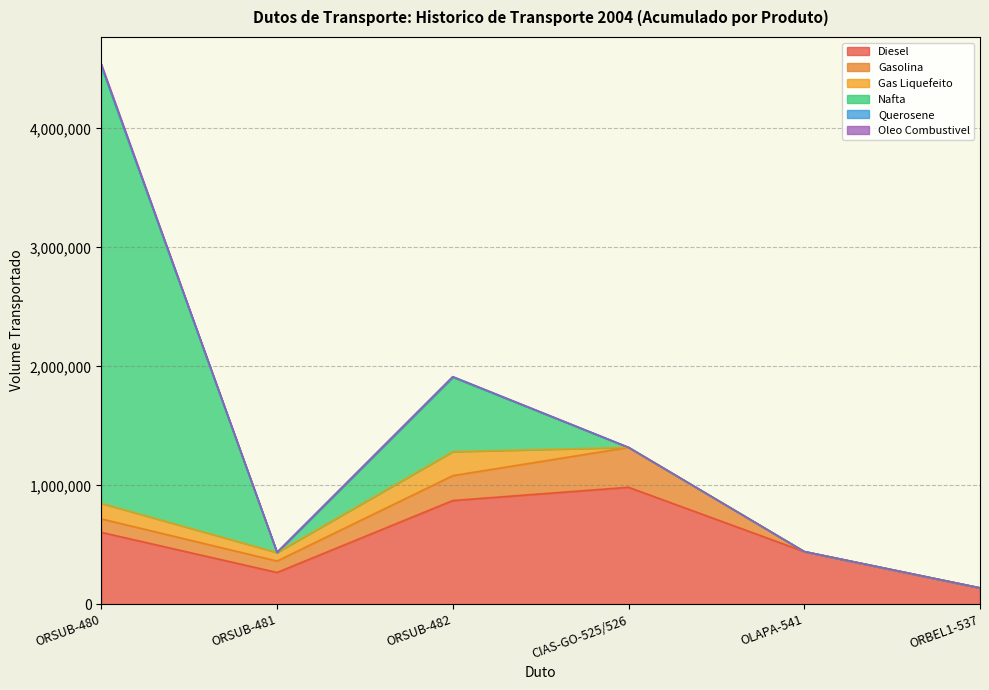

Reading right to left, extract all data points from this chart.

Diesel: ORBEL1-537=137376	OLAPA-541=442681	CIAS-GO-525/526=983594	ORSUB-482=872268	ORSUB-481=267543	ORSUB-480=604725
Gasolina: ORBEL1-537=0	OLAPA-541=0	CIAS-GO-525/526=335011	ORSUB-482=209371	ORSUB-481=96093	ORSUB-480=113278
Gas Liquefeito: ORBEL1-537=0	OLAPA-541=0	CIAS-GO-525/526=92	ORSUB-482=201453	ORSUB-481=71152	ORSUB-480=130301
Nafta: ORBEL1-537=0	OLAPA-541=0	CIAS-GO-525/526=0	ORSUB-482=625675	ORSUB-481=0	ORSUB-480=3677075
Querosene: ORBEL1-537=0	OLAPA-541=0	CIAS-GO-525/526=0	ORSUB-482=4296	ORSUB-481=1845	ORSUB-480=2451
Oleo Combustivel: ORBEL1-537=0	OLAPA-541=0	CIAS-GO-525/526=0	ORSUB-482=44	ORSUB-481=0	ORSUB-480=14438